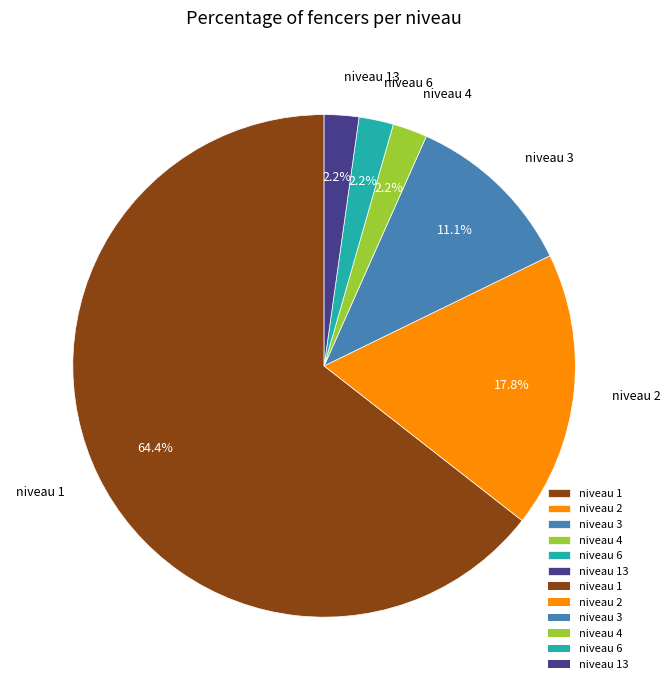

What percentage do niveau 3 and niveau 4 together represent?

13.3%